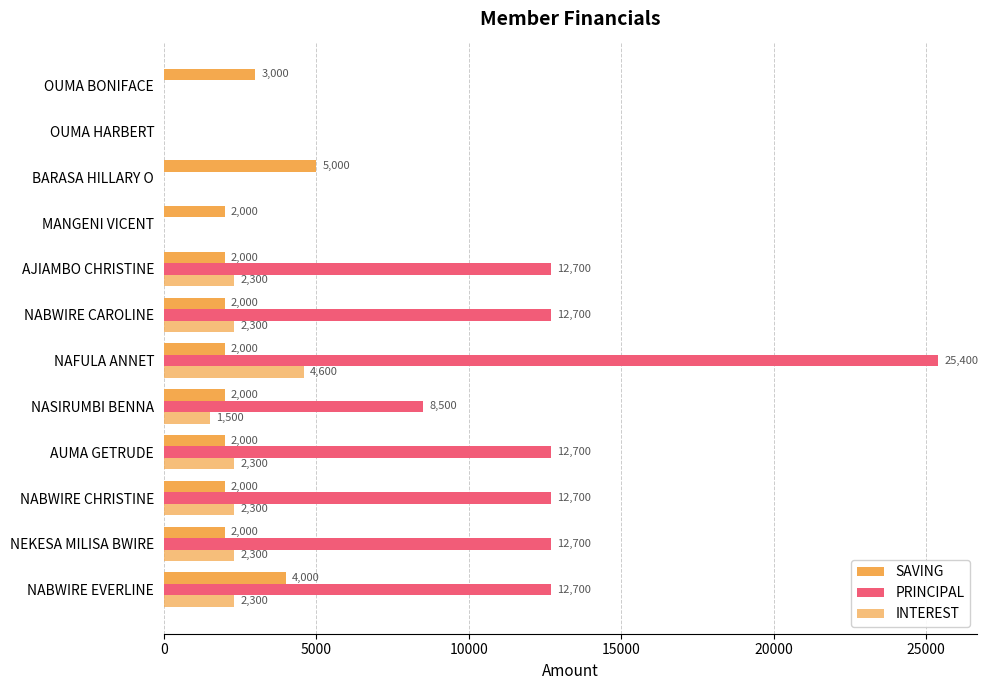

How many positive values does the INTEREST series have?

8